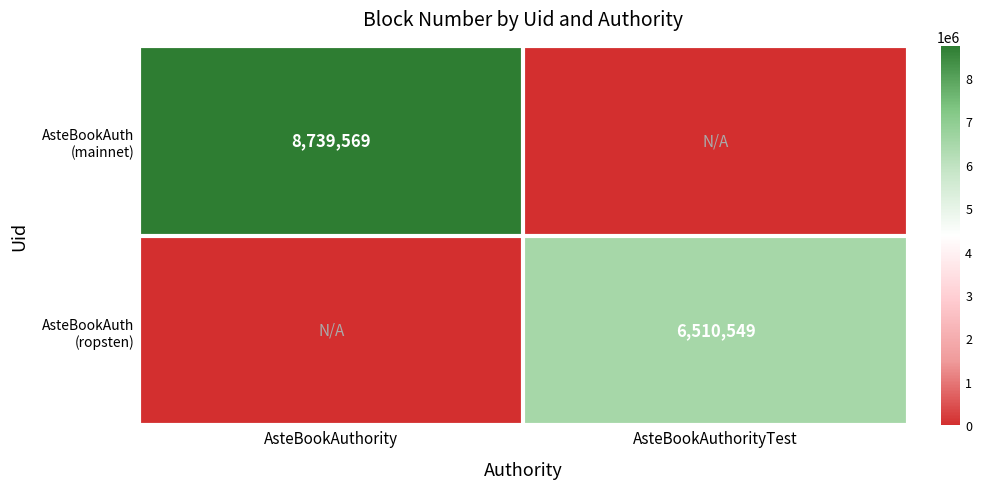

At which label is AsteBookAuth (ropsten) closest to 3255274?

AsteBookAuthority